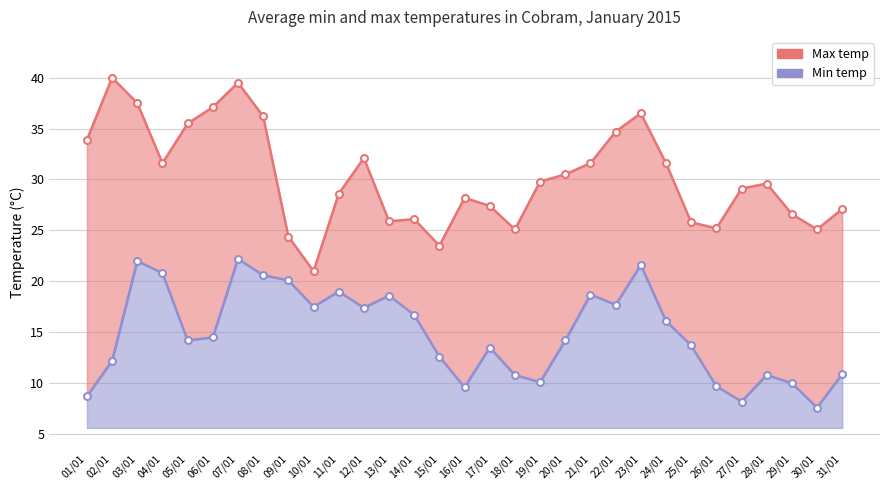

True or false: Max temp and Min temp cross at least once.

False